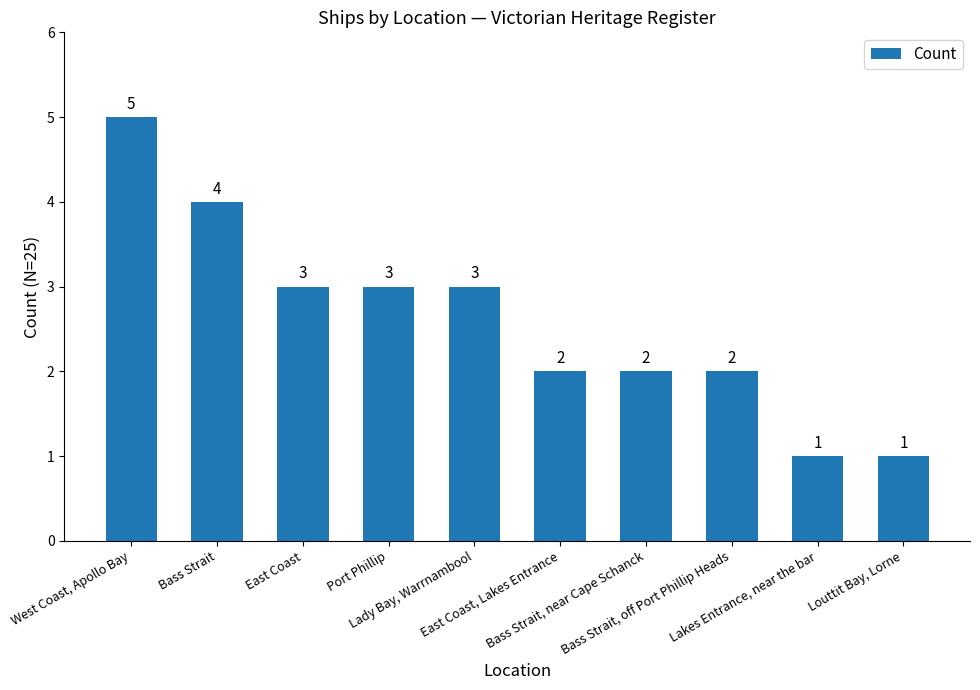

Which category has the highest value across all series?

West Coast, Apollo Bay